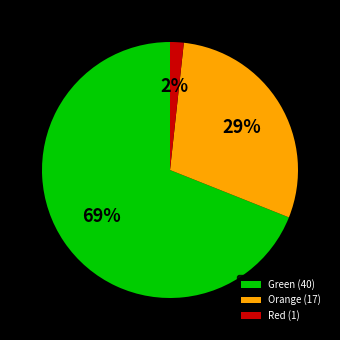

Rank the categories by value from highest to lowest.

Green (40), Orange (17), Red (1)